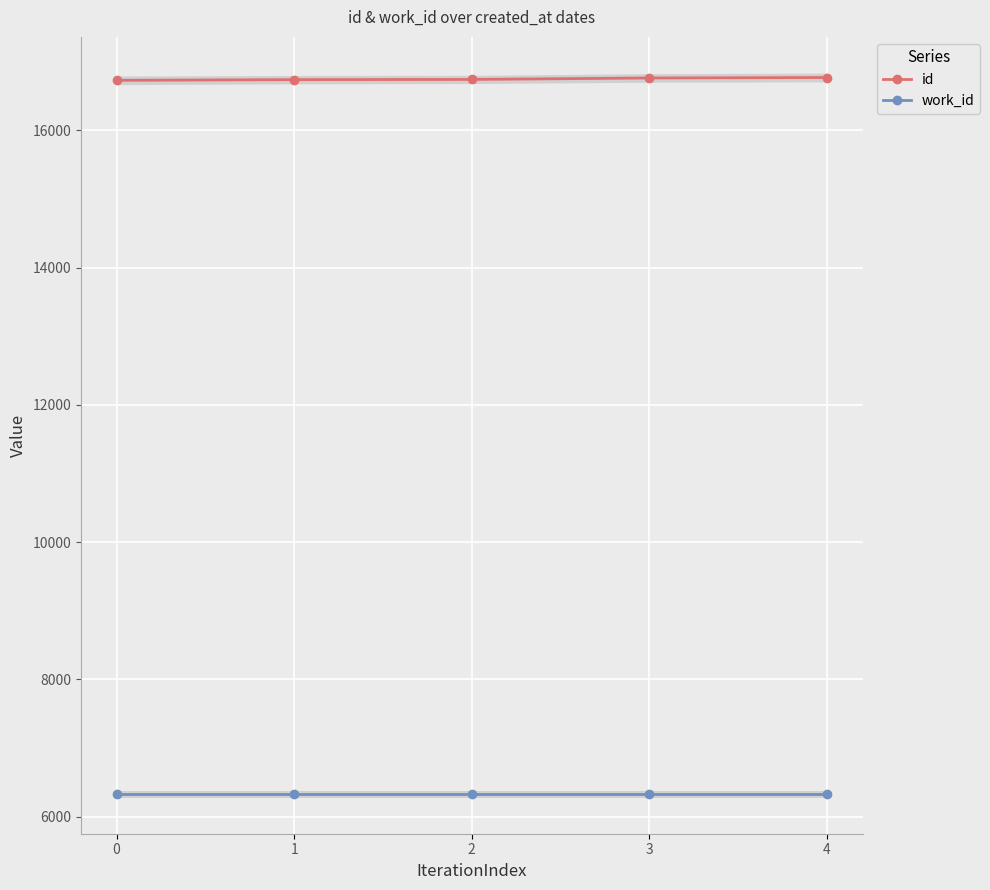

What are all the series names shown in the legend?

id, work_id